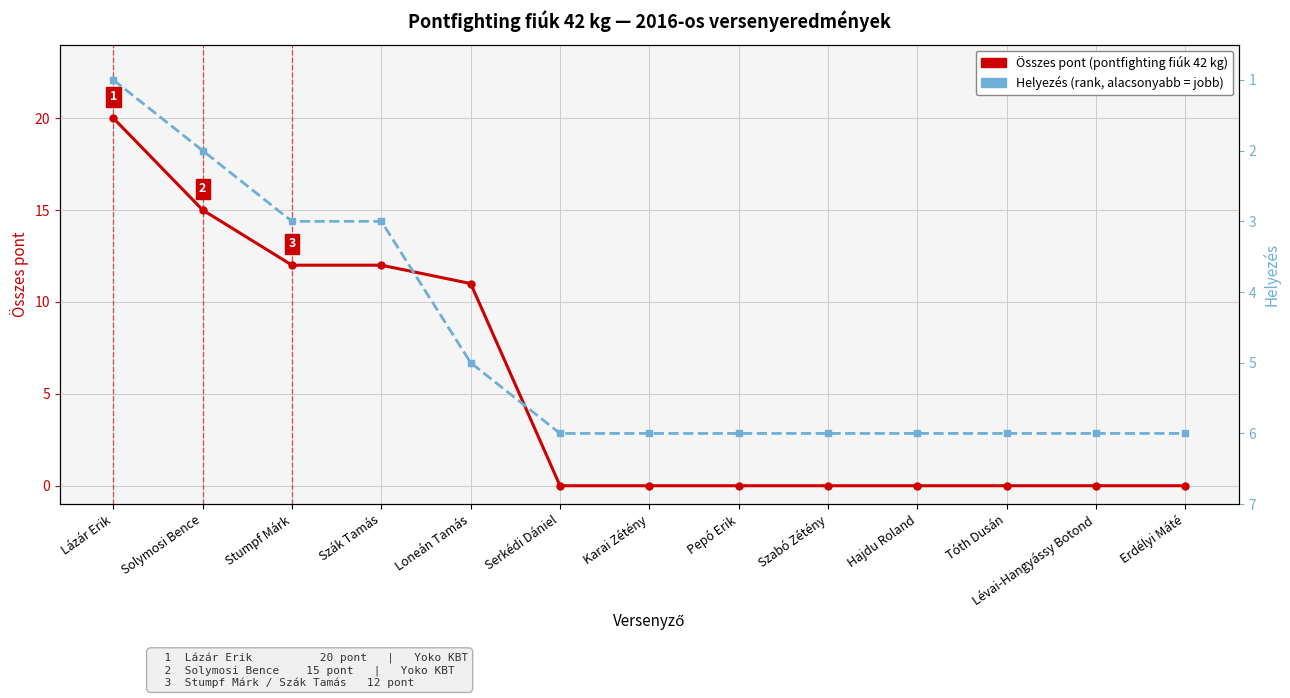

Does the chart display data point markers on the line(s)?

Yes